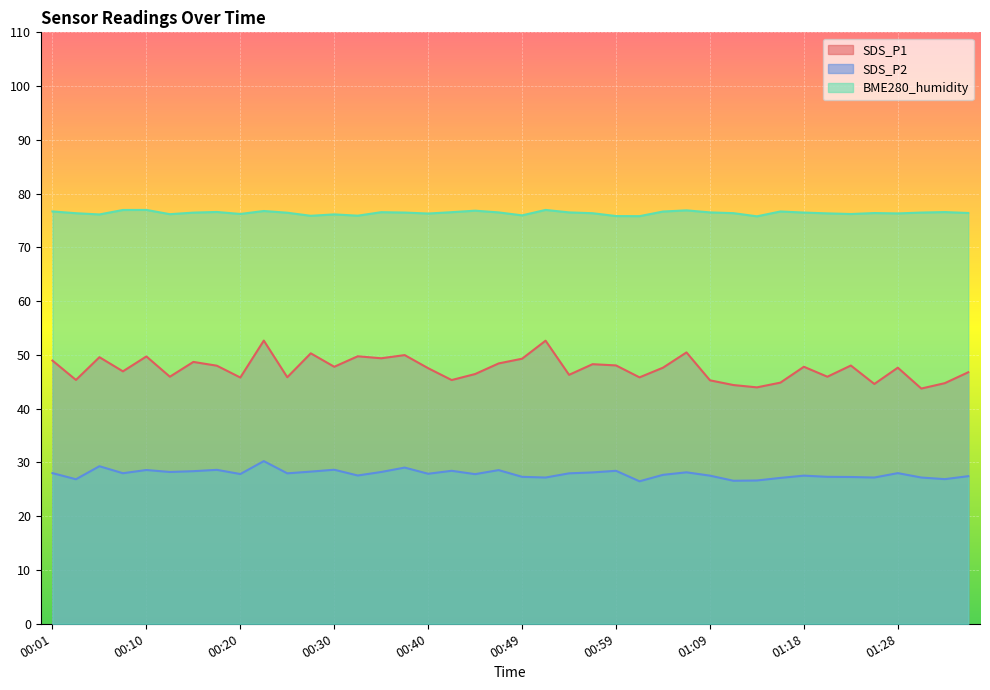

What are all the series names shown in the legend?

SDS_P1, SDS_P2, BME280_humidity